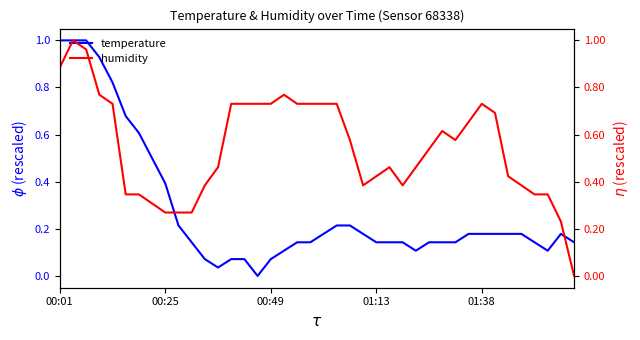

True or false: temperature has a value of 0.2 at 33.

True